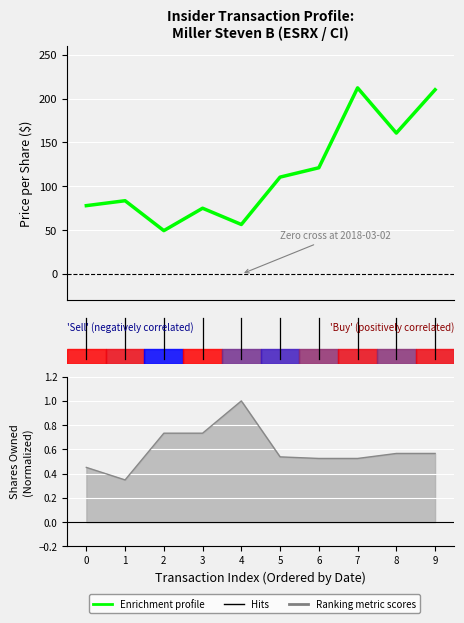

True or false: there are more than 1 points higher than both neighbors.

True